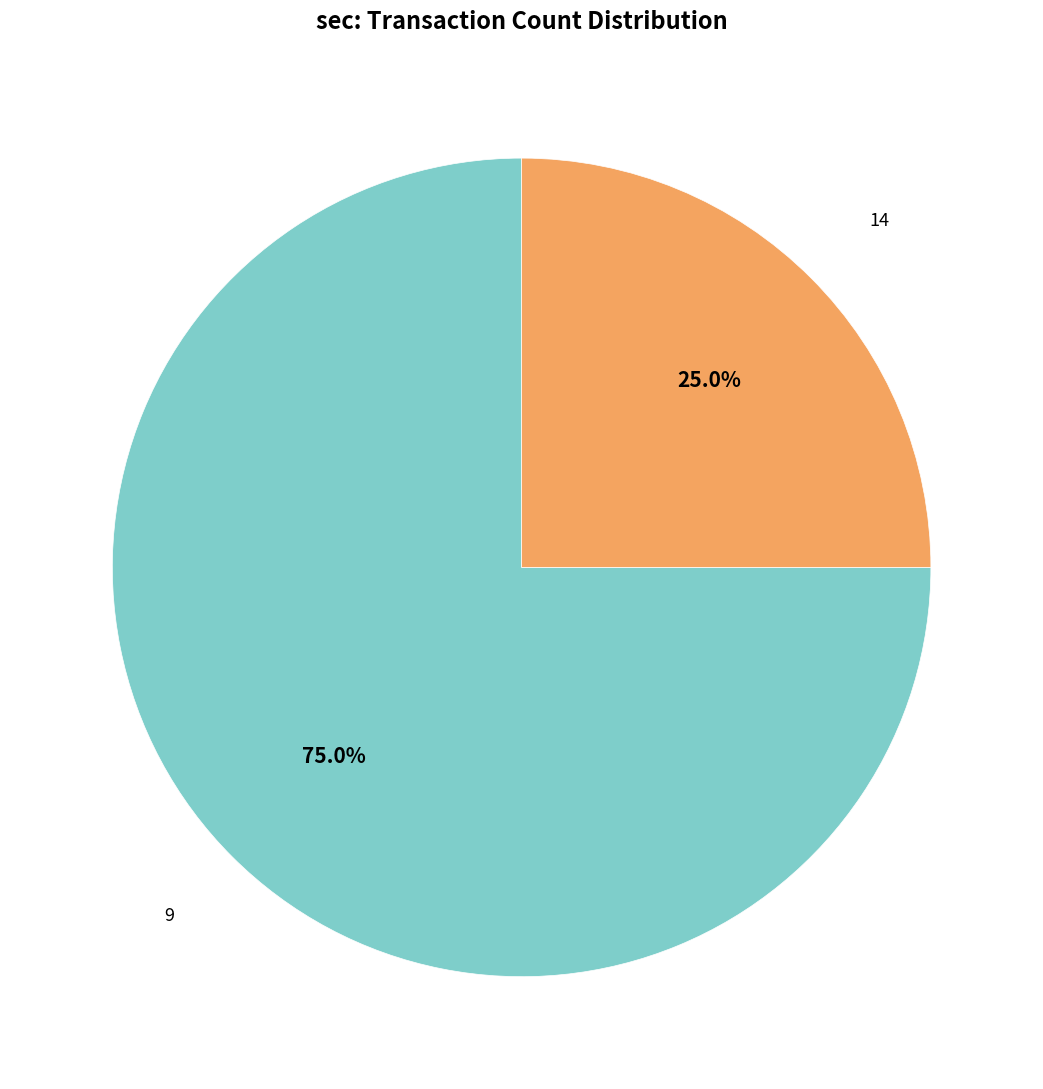

Is there a majority slice in this chart?

Yes